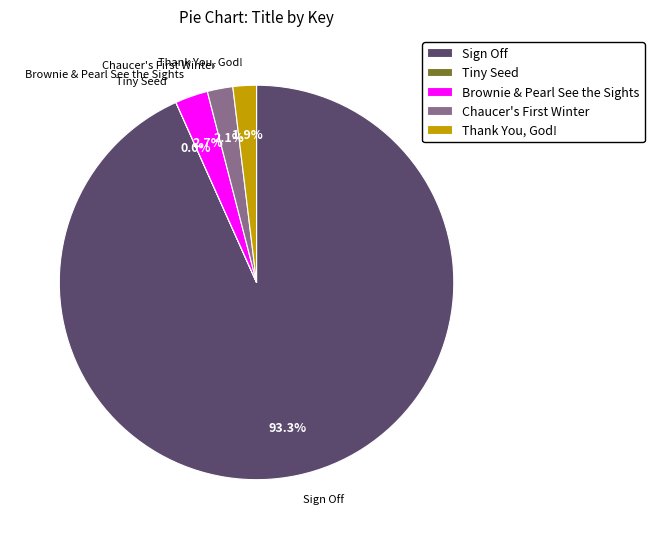

What is the largest slice in the pie chart?

Sign Off